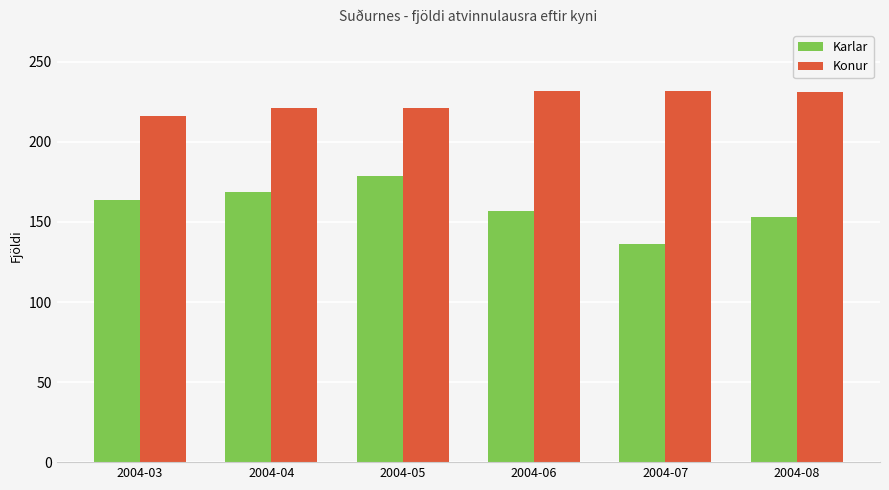

Which series changed the most between 2004-05 and 2004-08?

Karlar